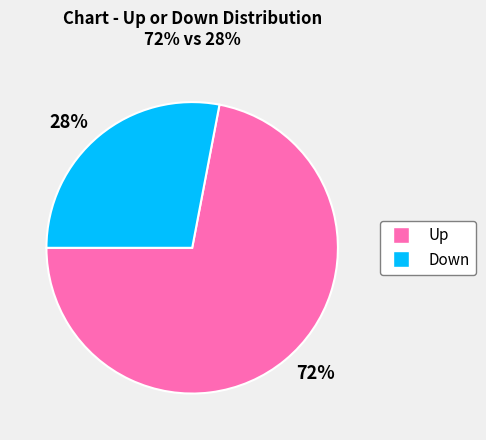

Is there any slice that represents more than half of the pie?

Yes